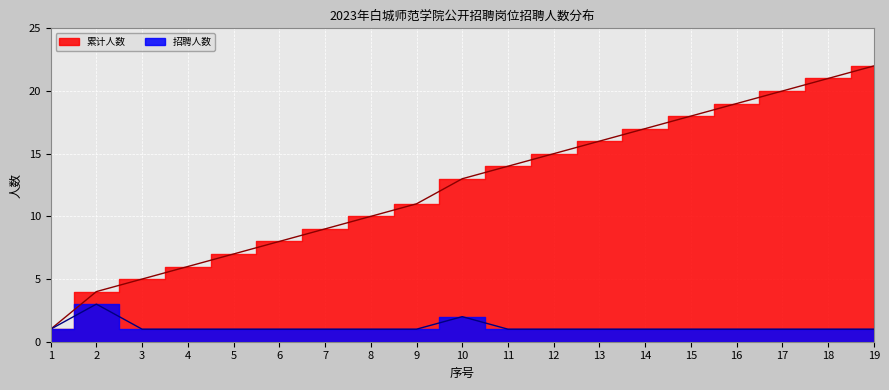

True or false: 招聘人数 and 累计人数 cross at least once.

False